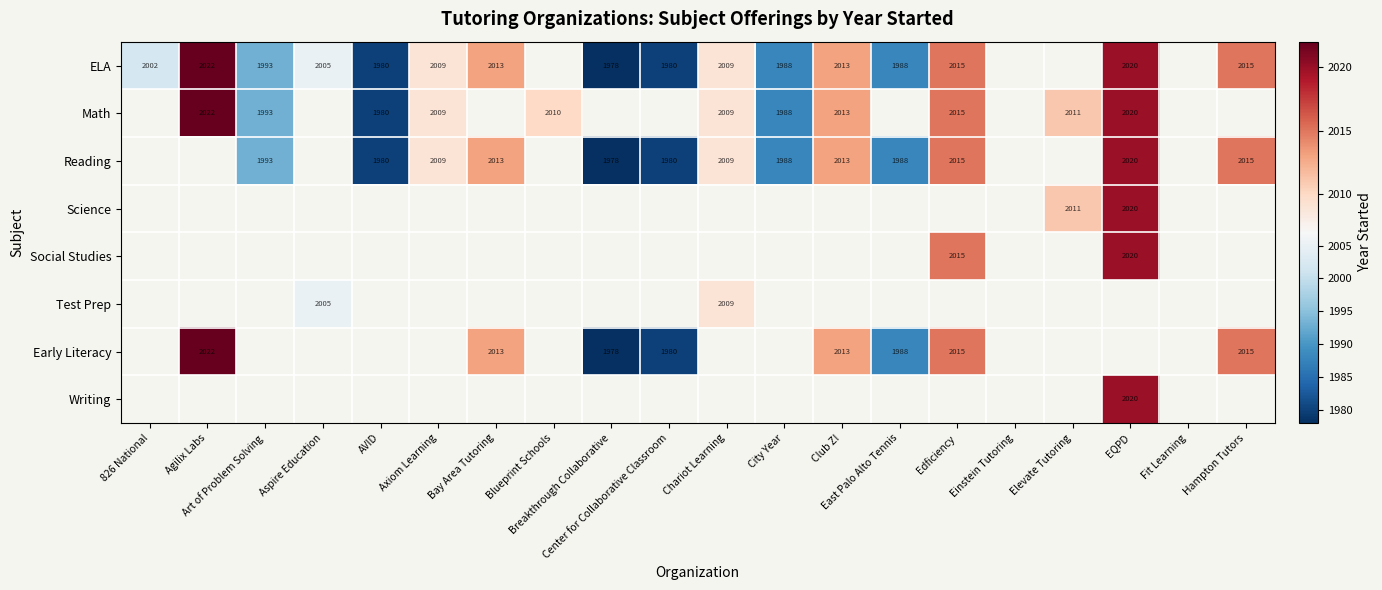

What is the maximum value for ELA?

2022.0